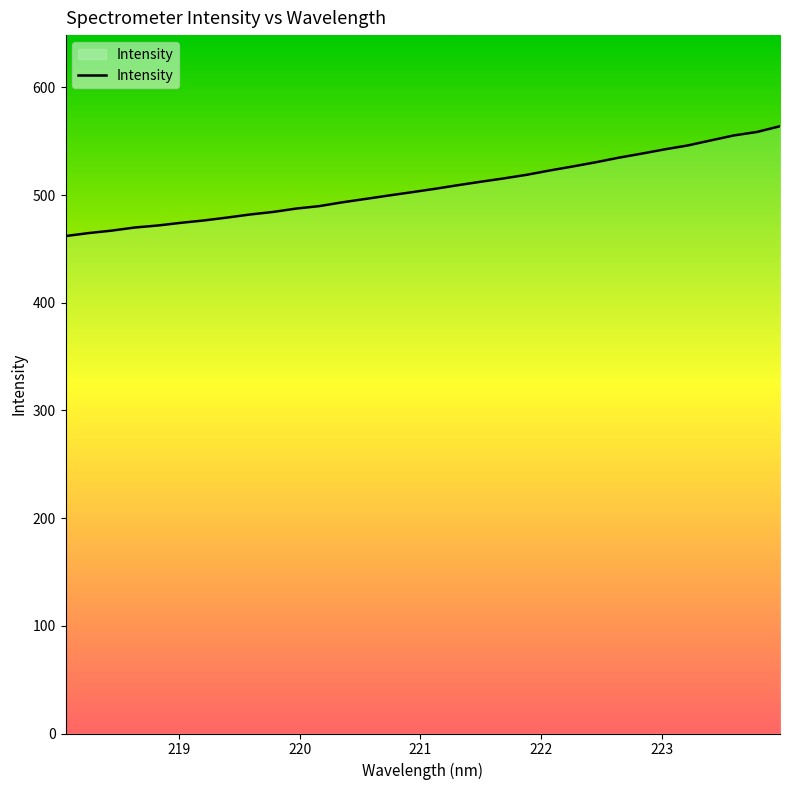

What is the difference between the maximum and minimum values?

102.0